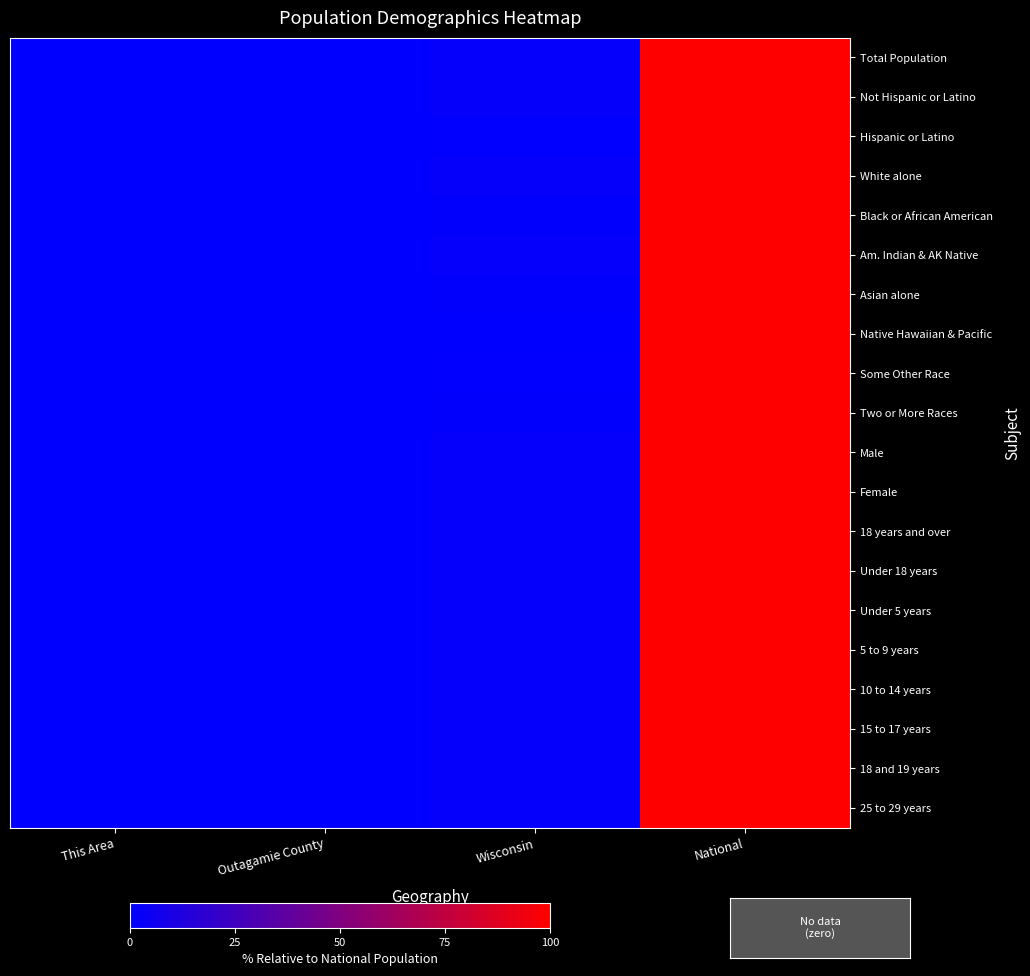

At how many categories does at least one series exceed 18?

1